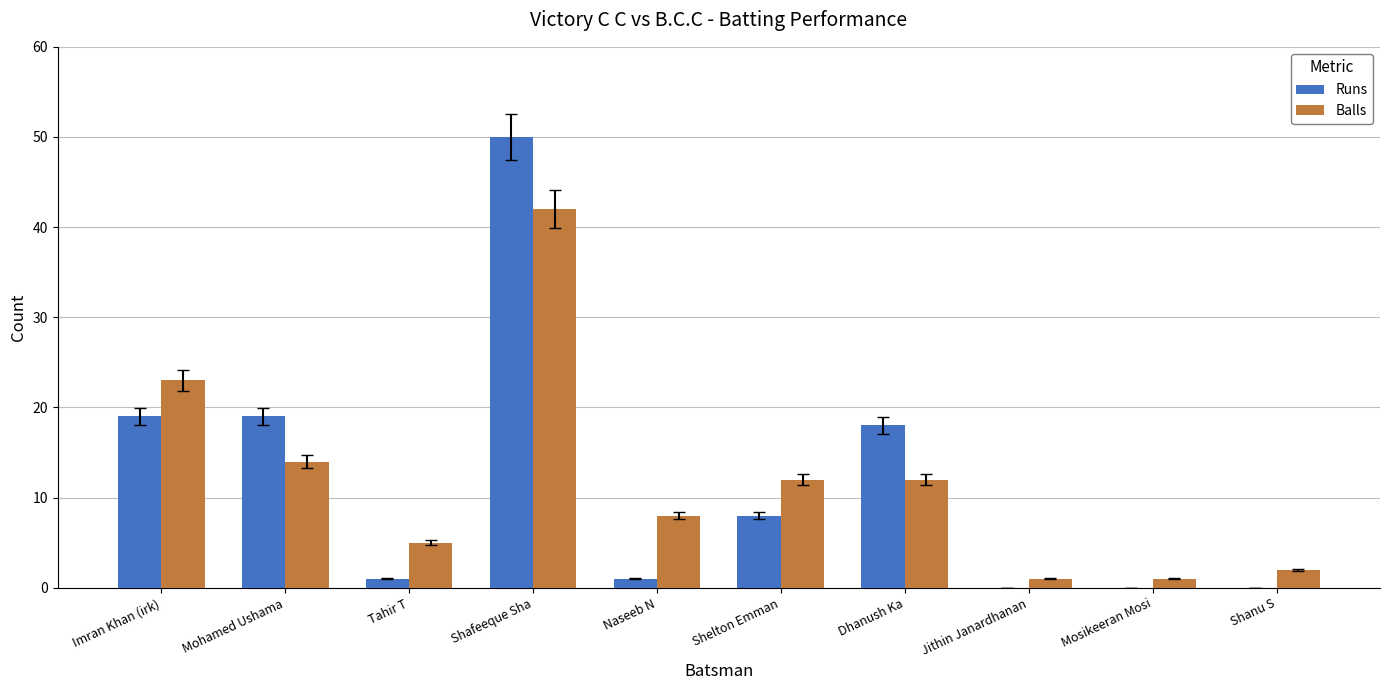

True or false: Runs has a value of 15 at Shanu S.

False